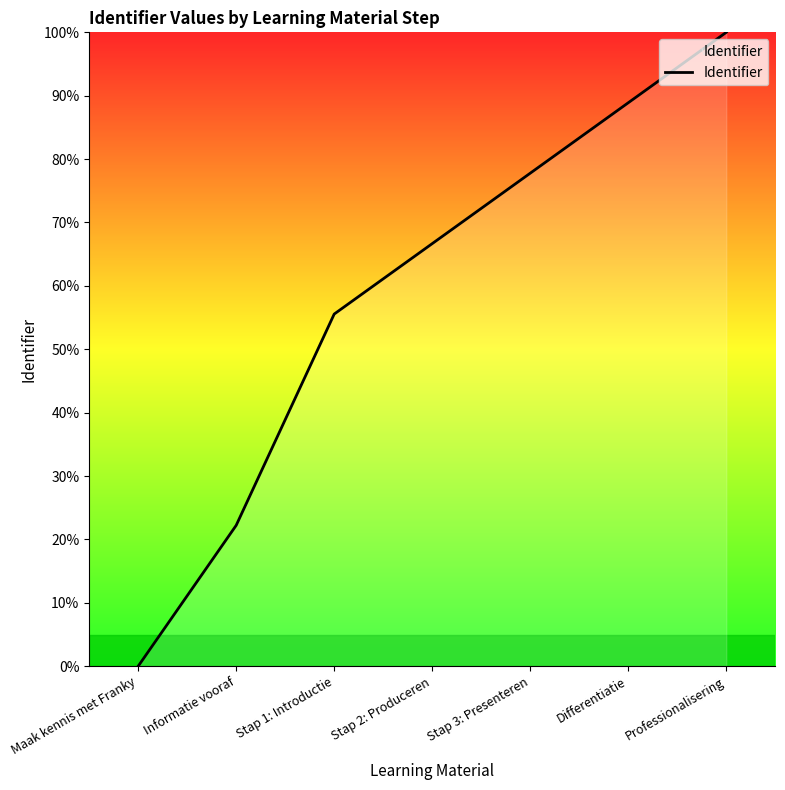

What is the change in value from Informatie vooraf to Stap 2: Produceren?

+44.4